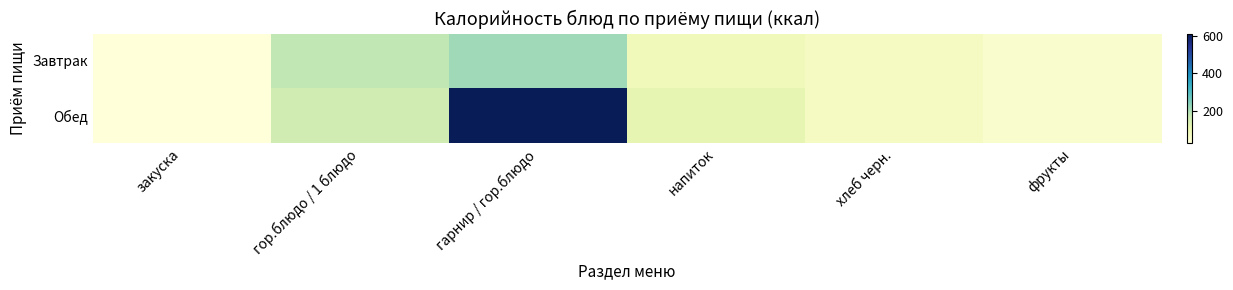

Which has a higher value, напиток or гор.блюдо / 1 блюдо?

гор.блюдо / 1 блюдо